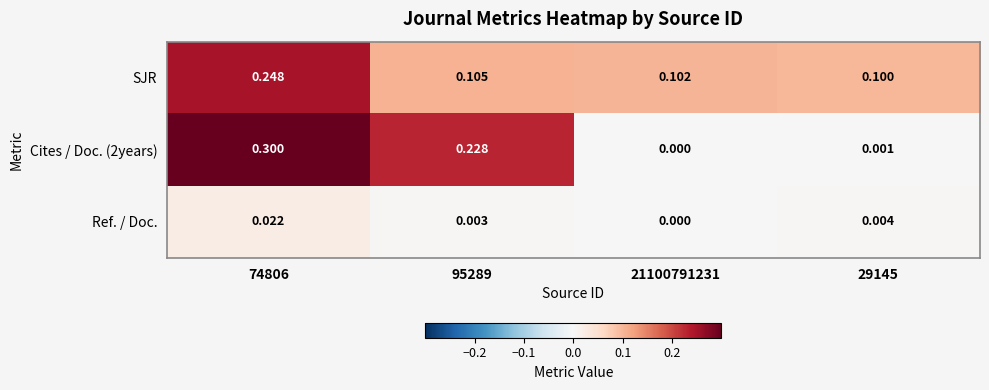

Is the value of SJR at 74806 greater than the value of Ref. / Doc. at 95289?

Yes